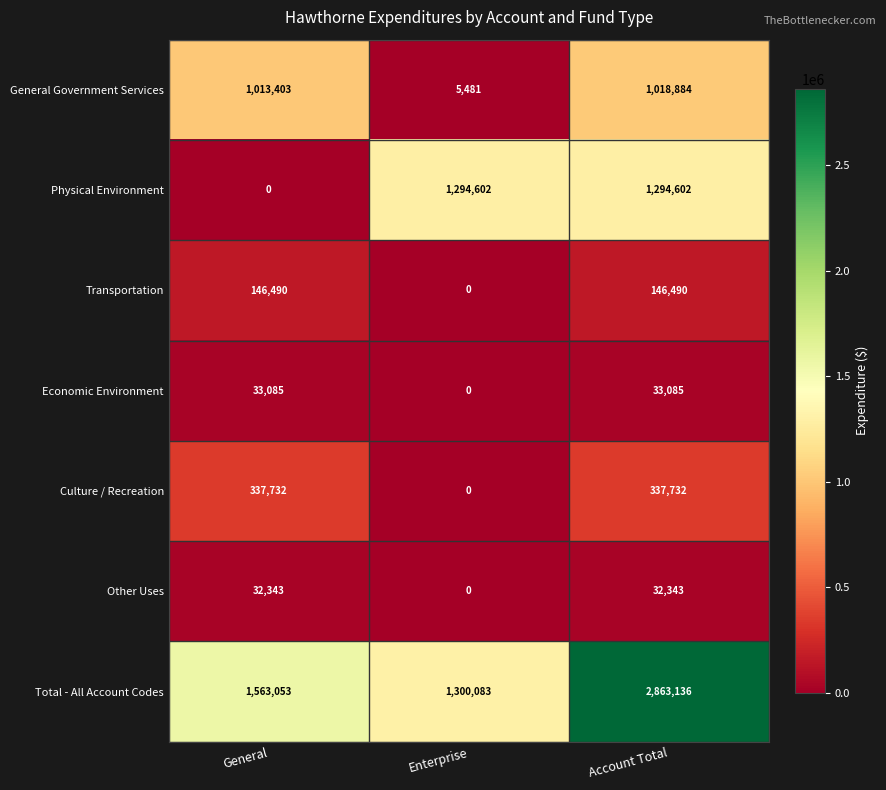

What is the greatest value displayed?

2863136